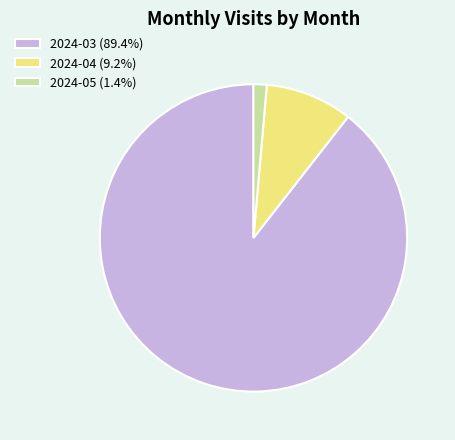

Does 2024-03 represent more than half of the total?

Yes